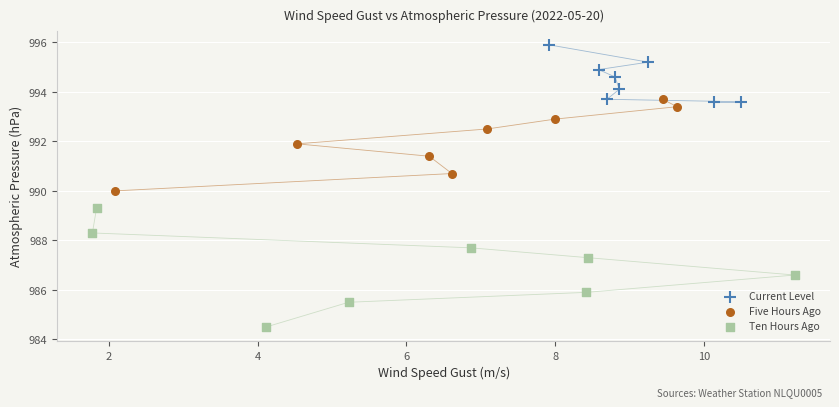

Which series reaches the minimum Y coordinate?

Ten Hours Ago